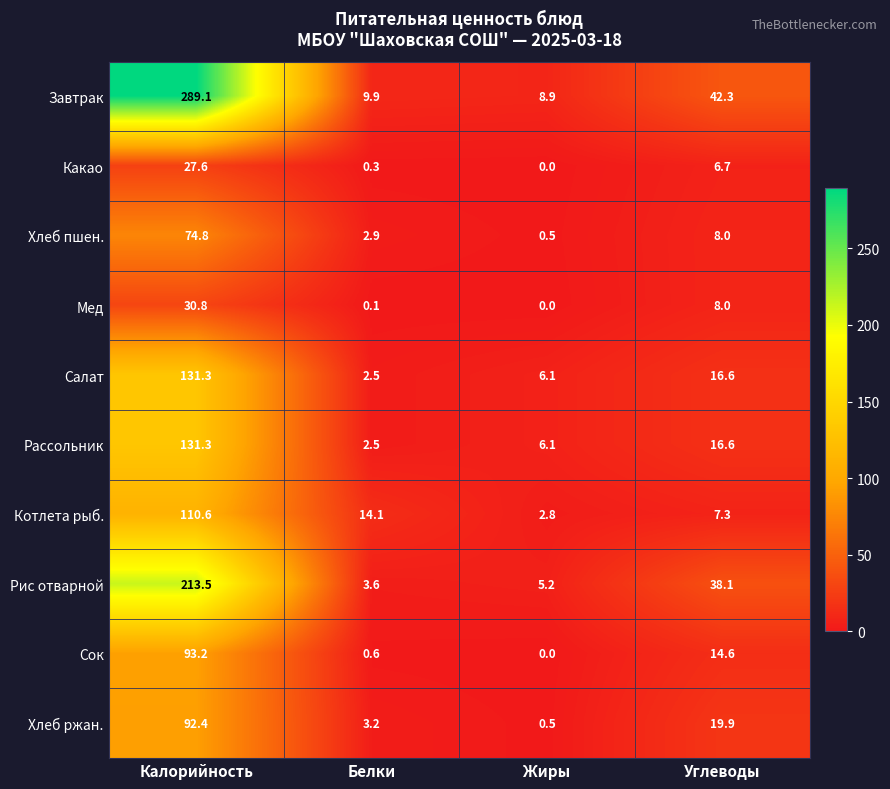

Between Калорийность and Углеводы, which series saw the biggest shift?

Завтрак